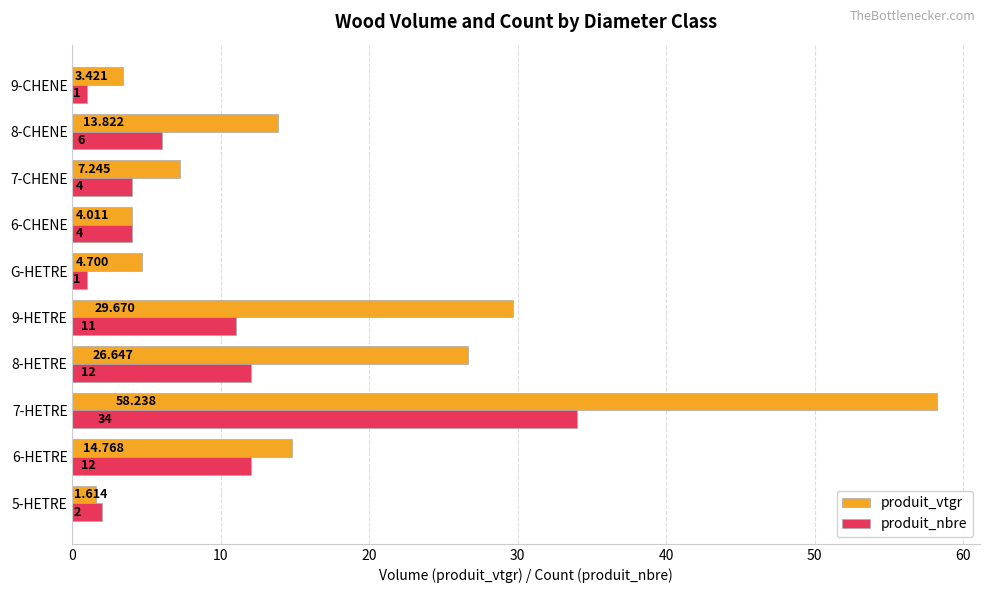

Which series has the largest range (max minus min)?

produit_vtgr